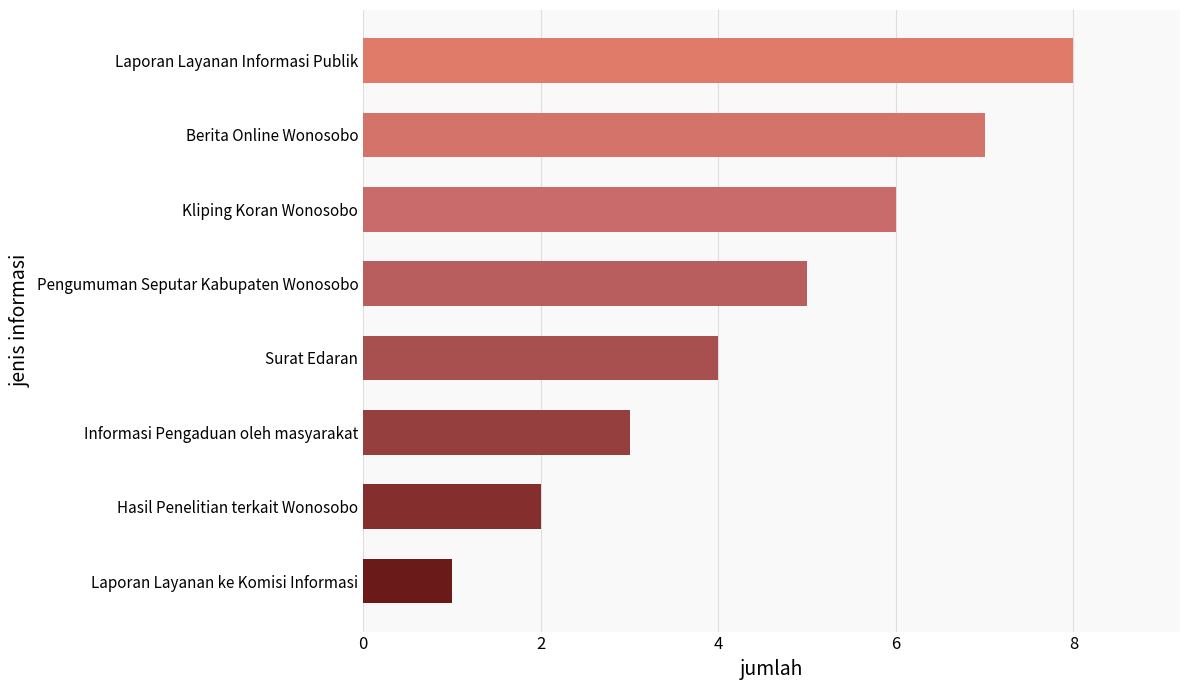

Between Surat Edaran and Laporan Layanan ke Komisi Informasi, which is larger?

Surat Edaran